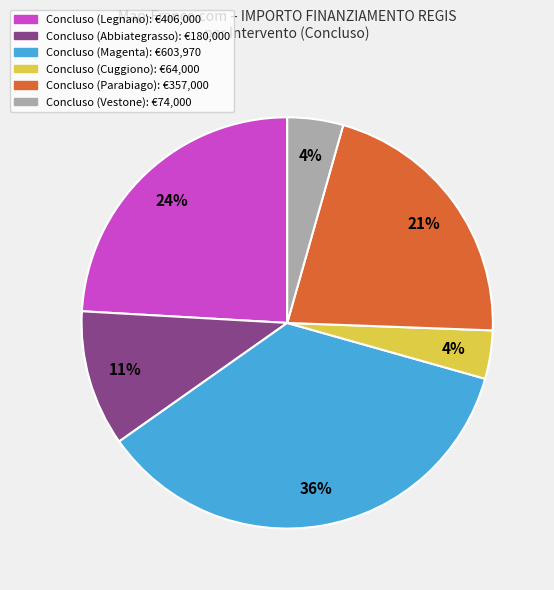

Is there a majority slice in this chart?

No